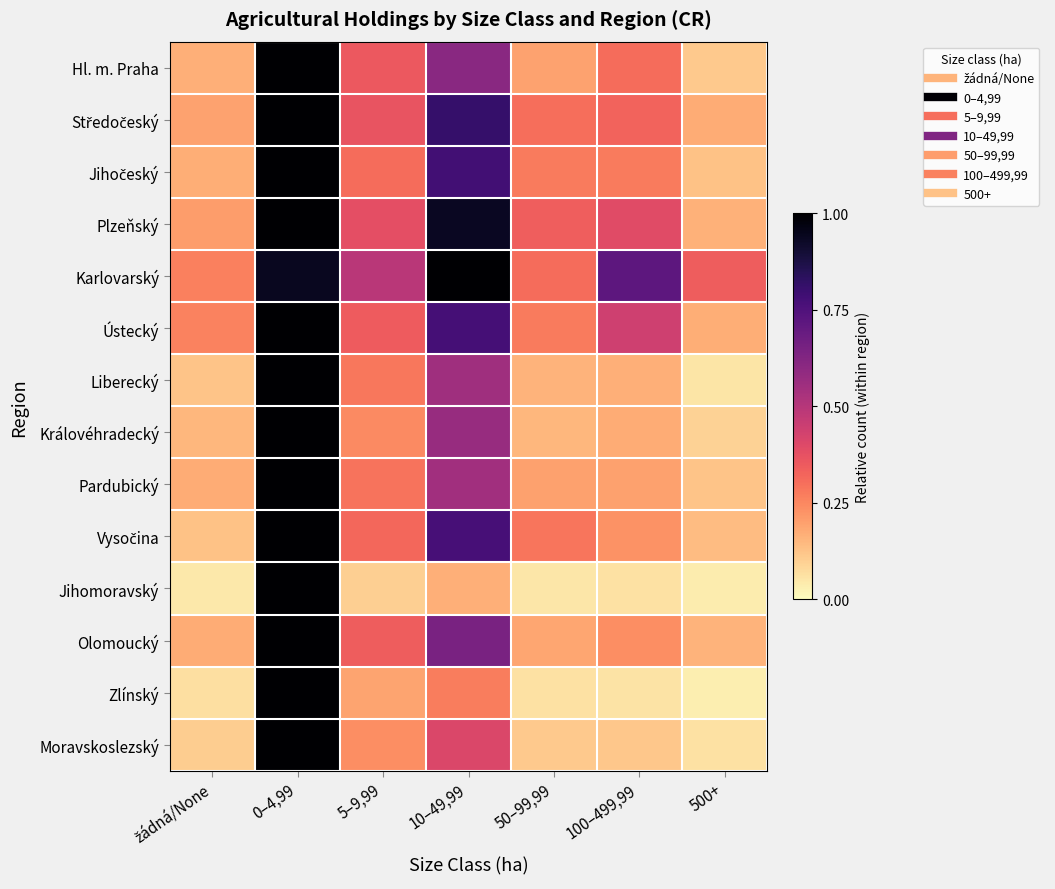

What is the spread (max minus min) of values at žádná/None?

0.2